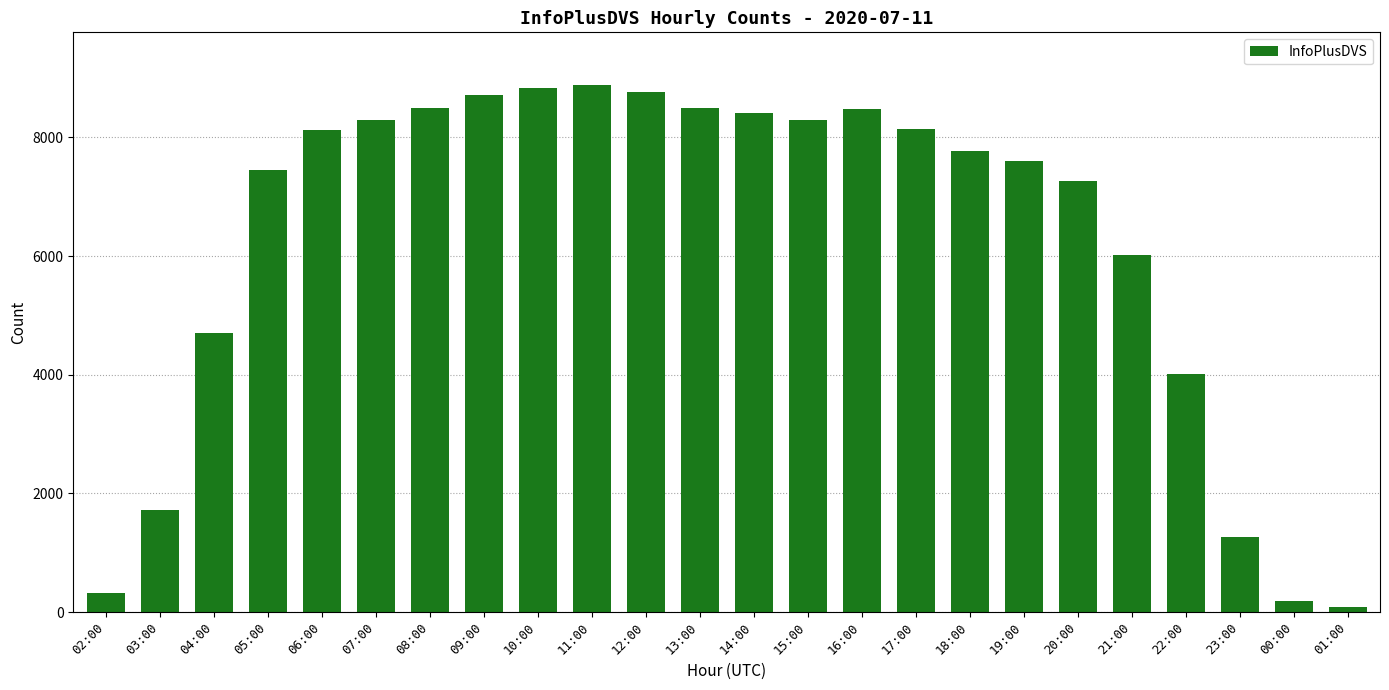

What is the difference between the values at 14:00 and 02:00?

8091